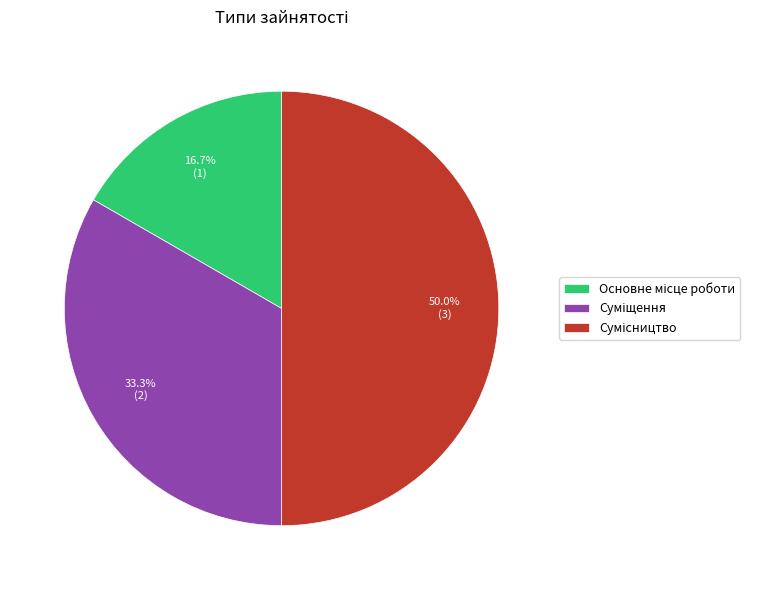

How many slices are in this pie chart?

3